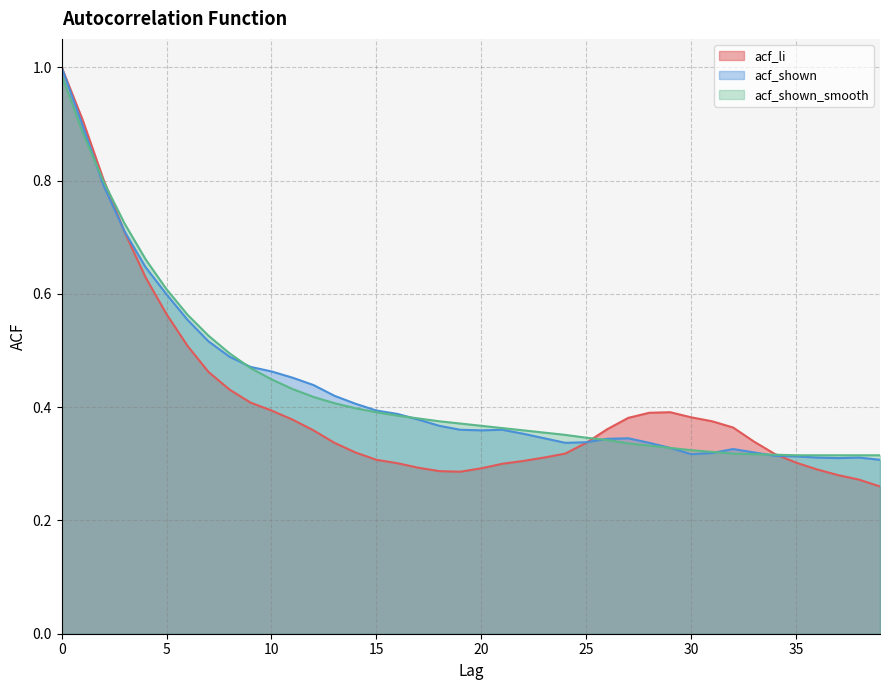

Rank the categories by acf_shown value from lowest to highest.

39, 37, 36, 38, 35, 34, 30, 31, 33, 32, 29, 24, 28, 25, 26, 23, 27, 22, 20, 19, 21, 18, 17, 16, 15, 14, 13, 12, 11, 10, 9, 8, 7, 6, 5, 4, 3, 2, 1, 0